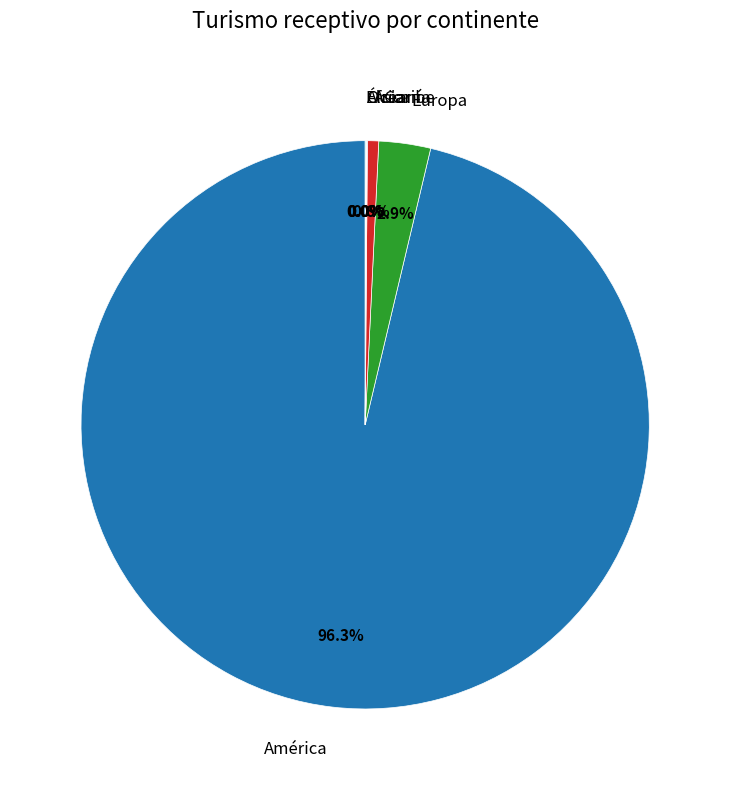

Is there a majority slice in this chart?

Yes